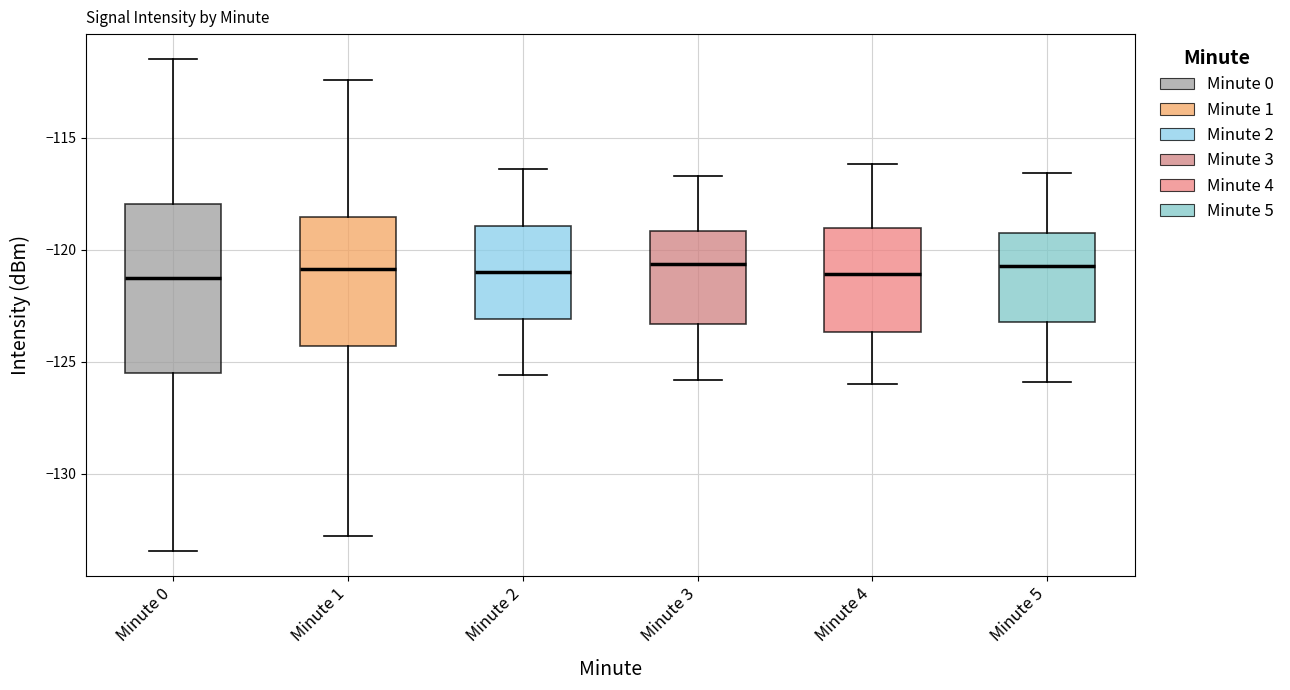

Reading left to right, transcribe this box plot: for each box, give where its median line is, the range the box spans, and where its two whiskers end, as read against the y-axis. The values are not printed on the chart, so give them approximately, as read against the axis.

Minute 0: median -121.5, box -125.5 to -118.0, whiskers -133.5 to -111.5
Minute 1: median -121.0, box -124.5 to -118.5, whiskers -133.0 to -112.5
Minute 2: median -121.0, box -123.0 to -119.0, whiskers -125.5 to -116.5
Minute 3: median -120.5, box -123.5 to -119.0, whiskers -126.0 to -116.5
Minute 4: median -121.0, box -123.5 to -119.0, whiskers -126.0 to -116.0
Minute 5: median -120.5, box -123.0 to -119.0, whiskers -126.0 to -116.5